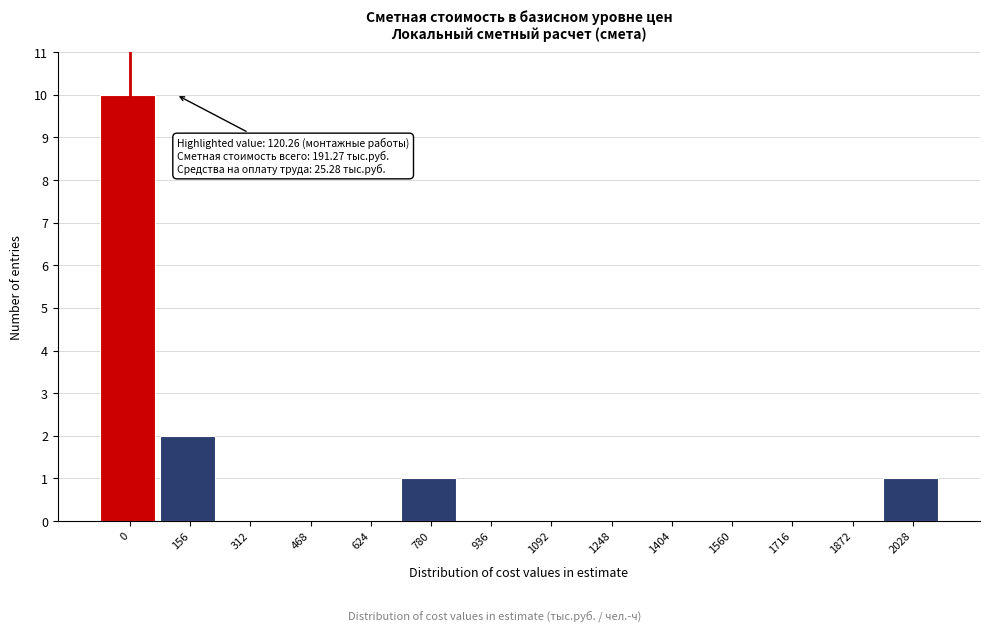

Reading right to left, transcribe all the data shown in this chart.

2028=1	1872=0	1716=0	1560=0	1404=0	1248=0	1092=0	936=0	780=1	624=0	468=0	312=0	156=2	0=10